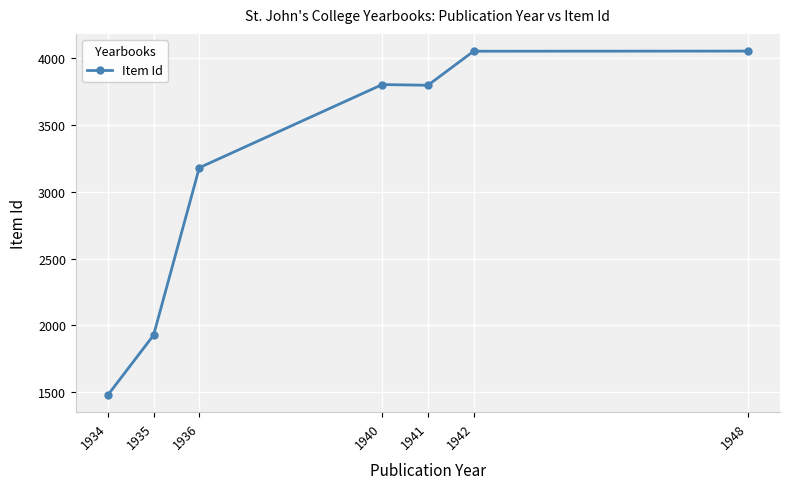

At which category does the data reach its first local valley?

1941